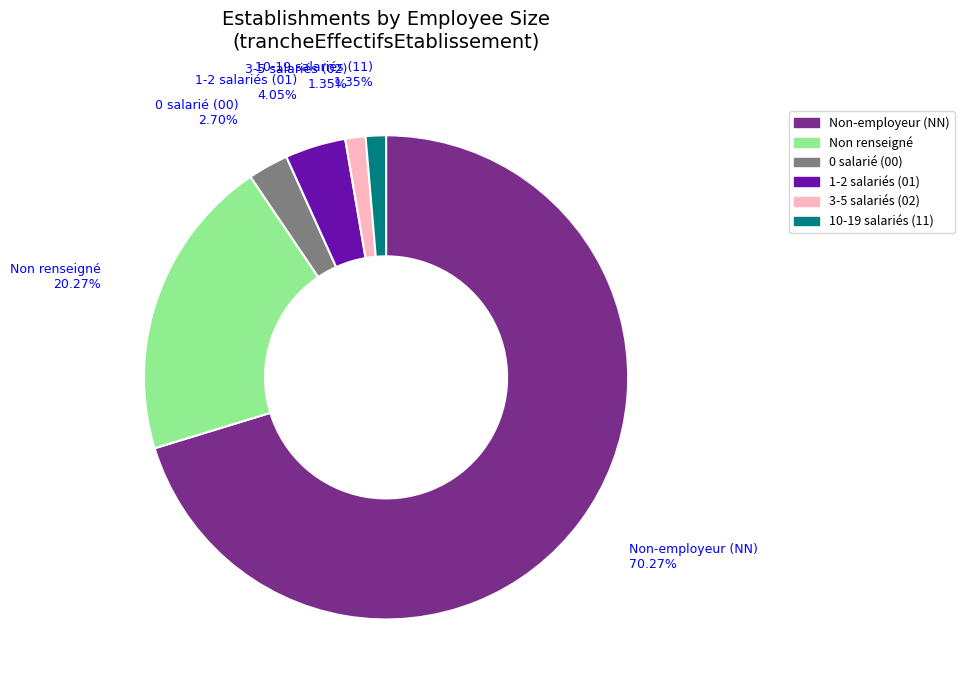

Do 3-5 salariés (02) and Non renseigné together represent more than half of the pie?

No